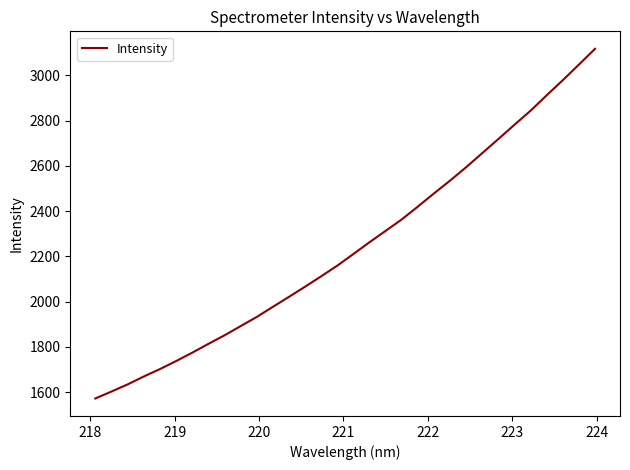

What is the difference between the maximum and minimum values?

1545.7